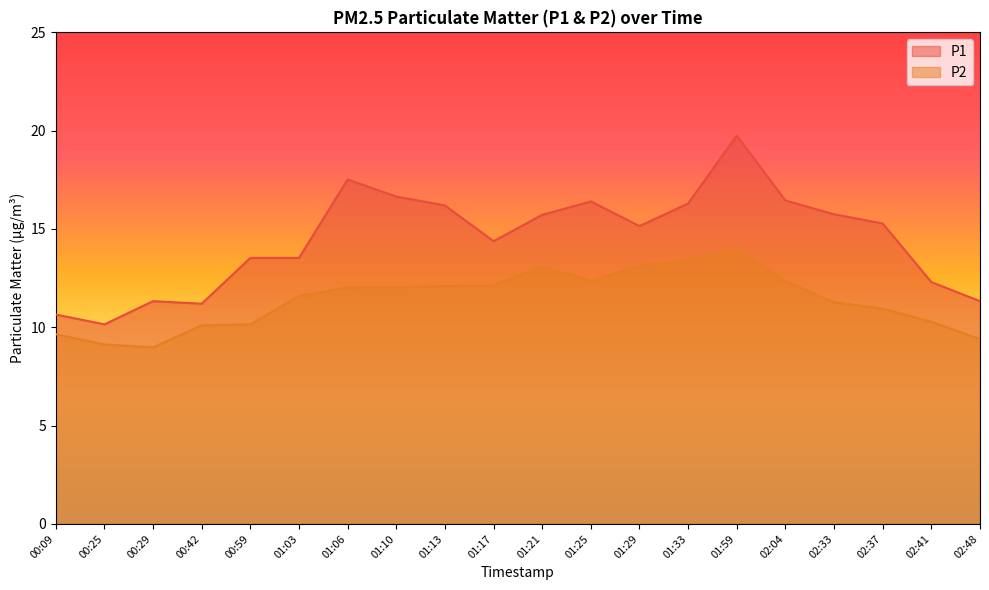

Reading left to right, extract all data points from this chart.

P1: 10.7	10.2	11.3	11.2	13.5	13.5	17.5	16.6	16.2	14.4	15.7	16.4	15.2	16.3	19.8	16.4	15.8	15.3	12.3	11.3
P2: 9.7	9.1	9.0	10.1	10.2	11.6	12.0	12.1	12.1	12.1	13.1	12.4	13.1	13.4	14.0	12.3	11.3	10.9	10.3	9.4